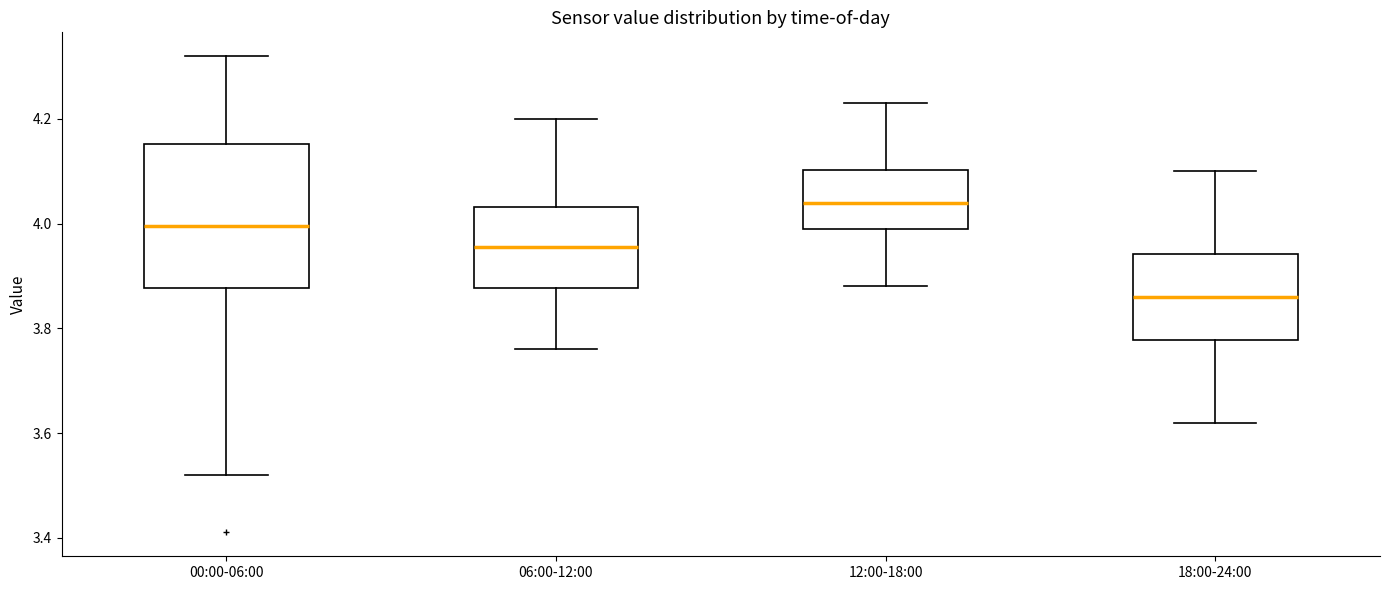

Comparing the boxes themselves (not the whiskers), which one is the tallest?

00:00-06:00